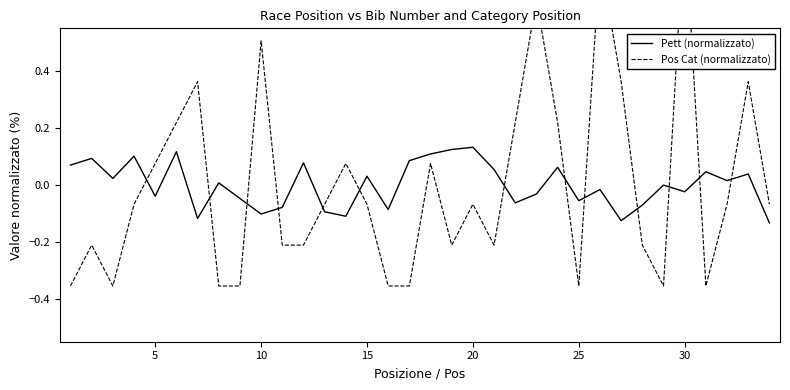

How many series are shown in this chart?

2